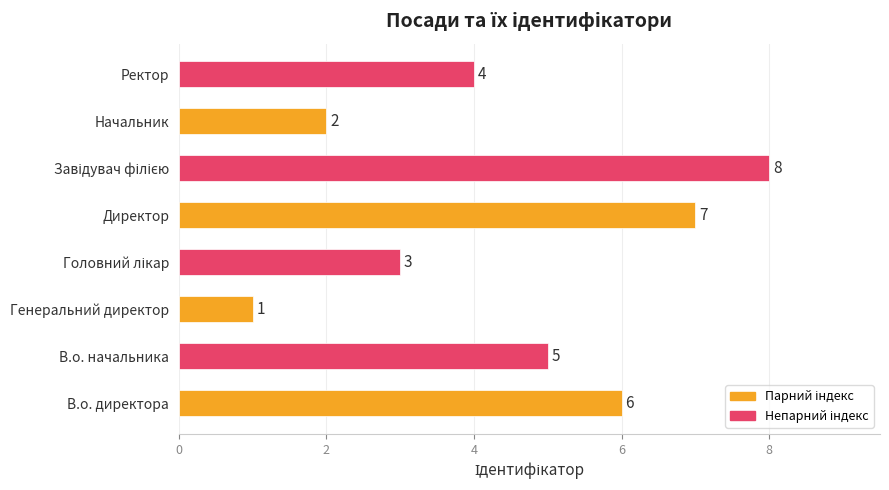

Between Директор and В.о. директора, which is larger?

Директор